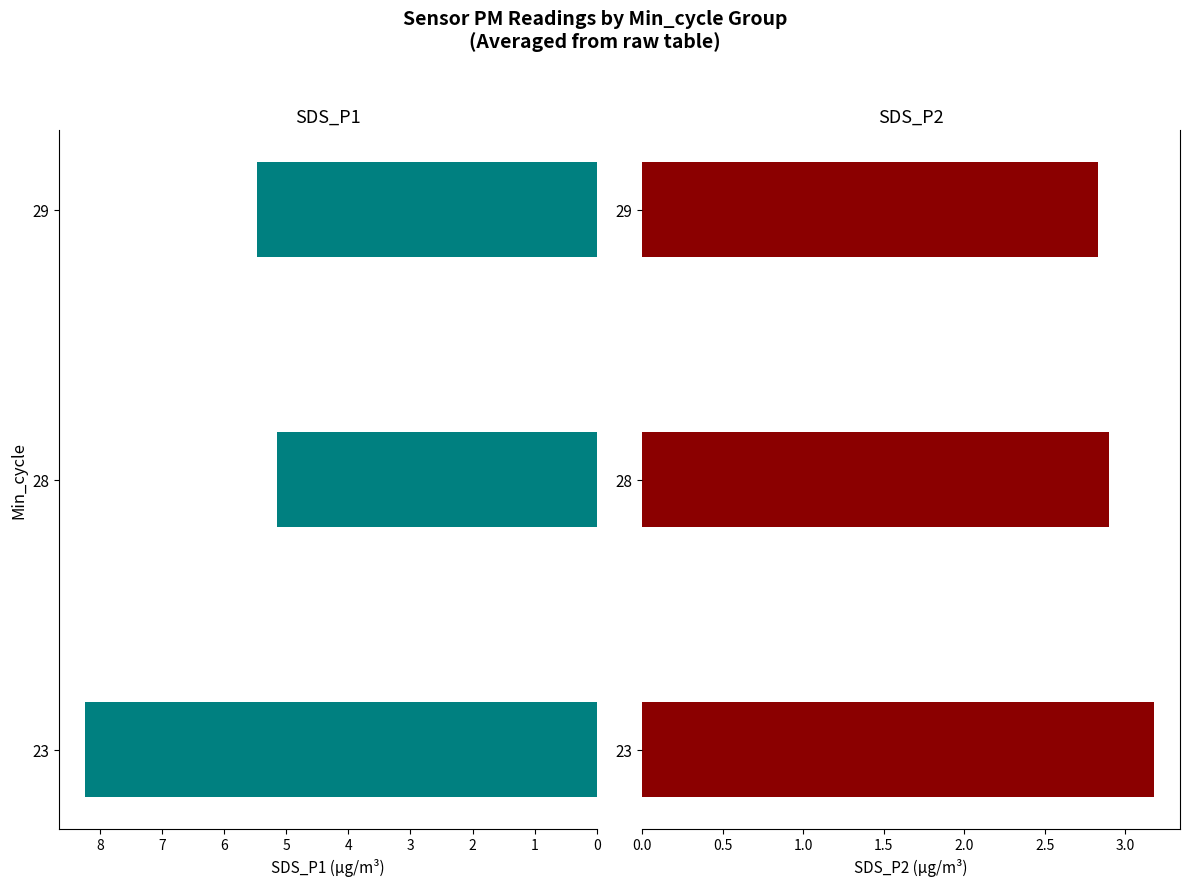

What is the average value of the SDS_P2 series?

3.0